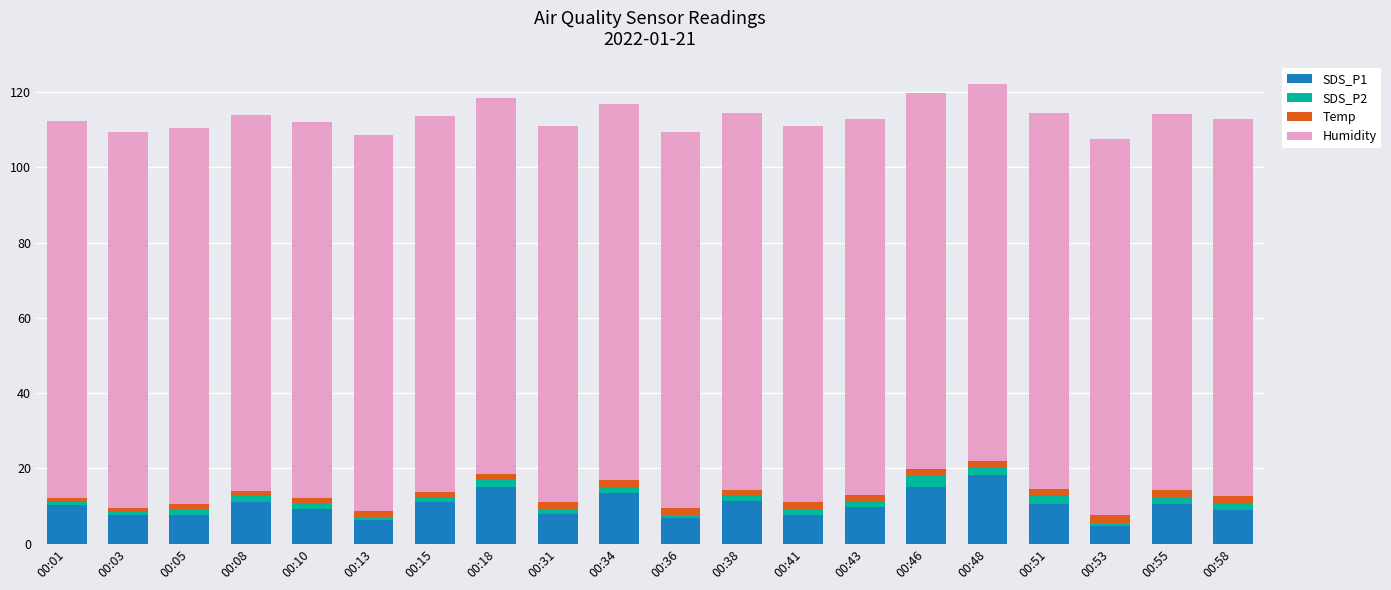

What is the average value of the SDS_P1 series?

10.2